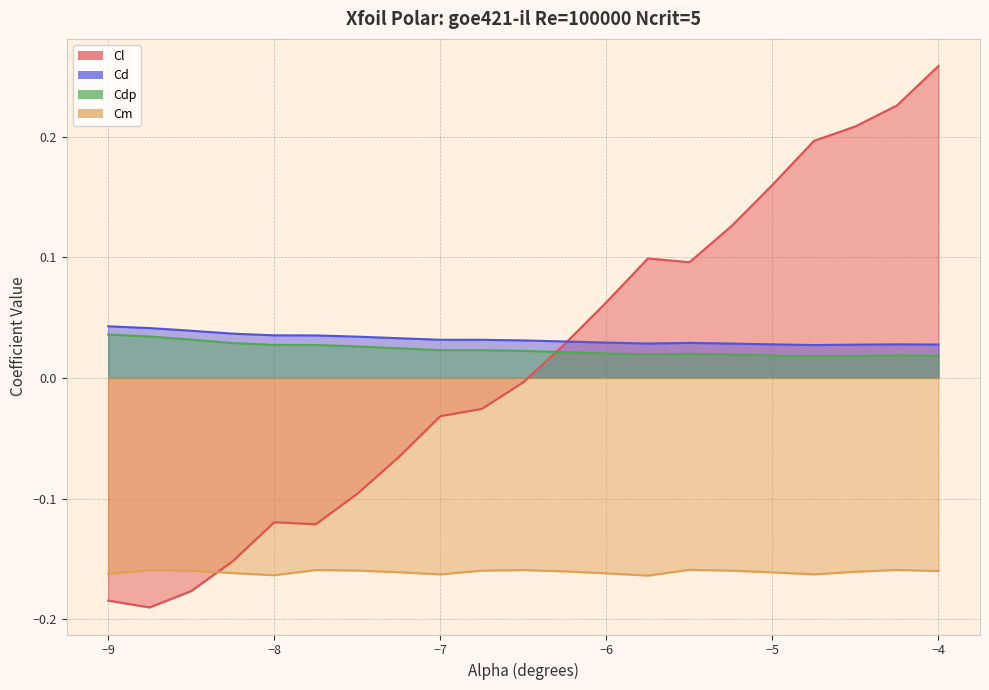

What is the label of the 3rd point from the left?

-8.5